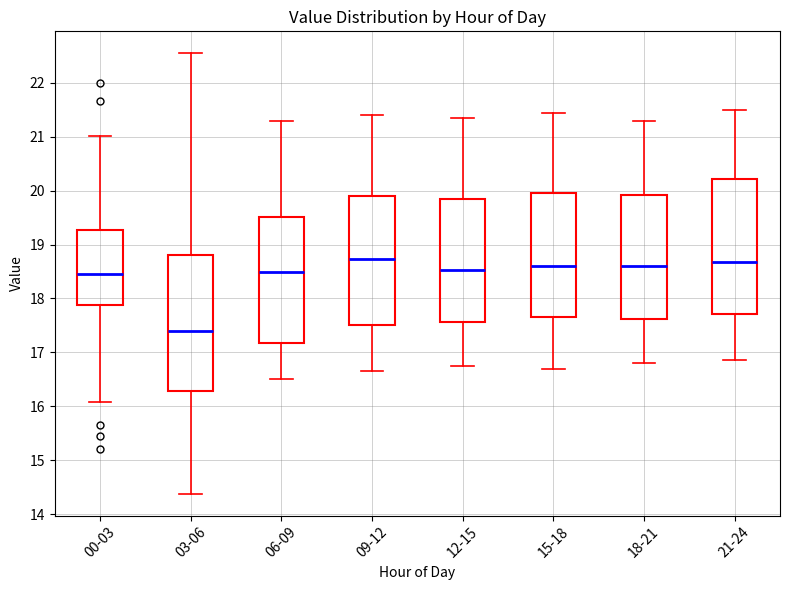

Reading left to right, transcribe this box plot: for each box, give where its median line is, the range the box spans, and where its two whiskers end, as read against the y-axis. The values are not printed on the chart, so give them approximately, as read against the axis.

00-03: median 18.5, box 17.9 to 19.3, whiskers 16.1 to 21.0
03-06: median 17.4, box 16.3 to 18.8, whiskers 14.4 to 22.6
06-09: median 18.5, box 17.2 to 19.5, whiskers 16.5 to 21.3
09-12: median 18.7, box 17.5 to 19.9, whiskers 16.7 to 21.4
12-15: median 18.5, box 17.6 to 19.9, whiskers 16.8 to 21.4
15-18: median 18.6, box 17.7 to 20.0, whiskers 16.7 to 21.5
18-21: median 18.6, box 17.6 to 19.9, whiskers 16.8 to 21.3
21-24: median 18.7, box 17.7 to 20.2, whiskers 16.9 to 21.5